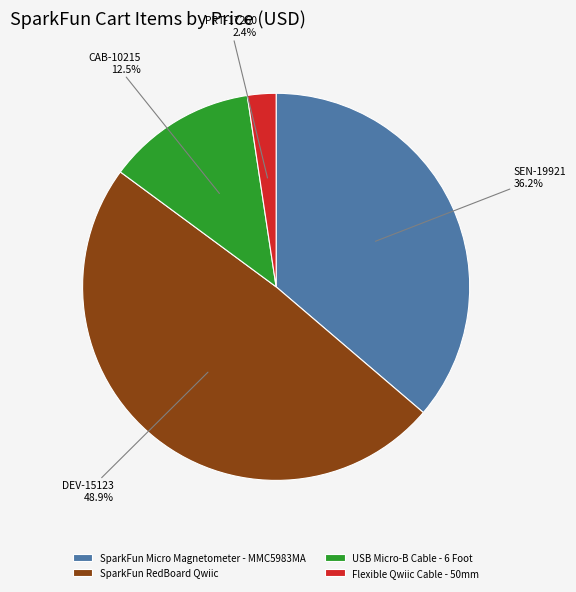

Is the sum of SparkFun RedBoard Qwiic and SparkFun Micro Magnetometer - MMC5983MA greater than half?

Yes